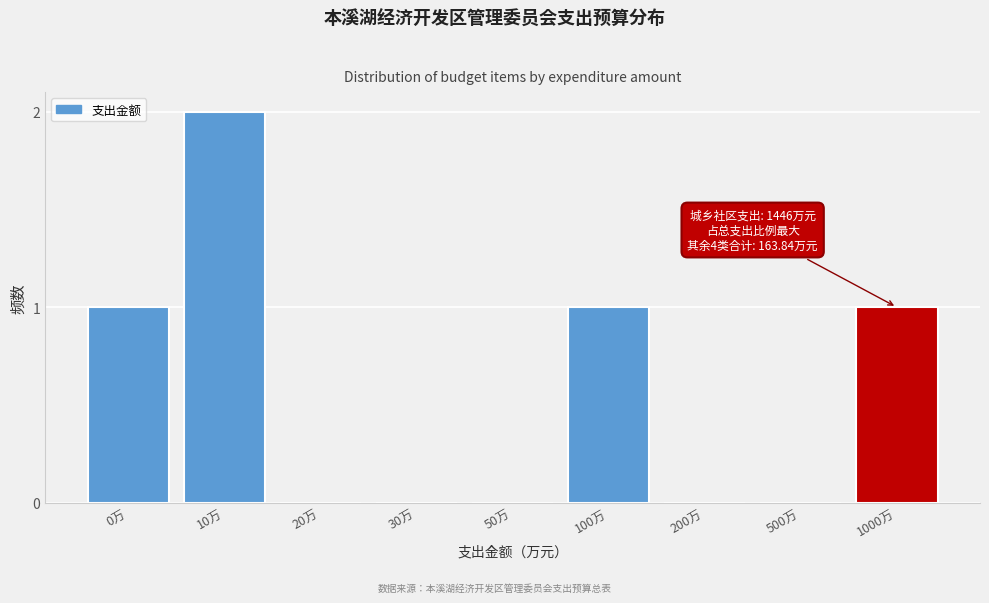

Reading right to left, what are all the values shown in this chart?

1000万=1	500万=0	200万=0	100万=1	50万=0	30万=0	20万=0	10万=2	0万=1